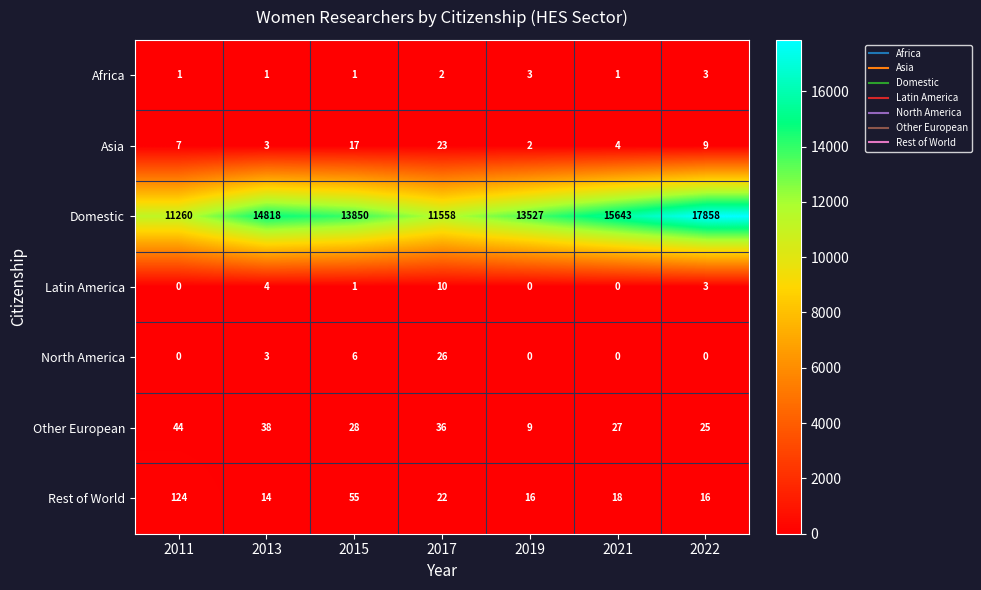

Which category has the highest value across all series?

2022